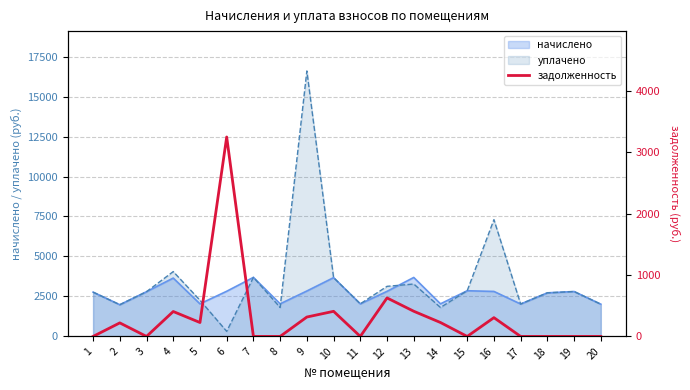

Does the chart display data point markers on the line(s)?

No